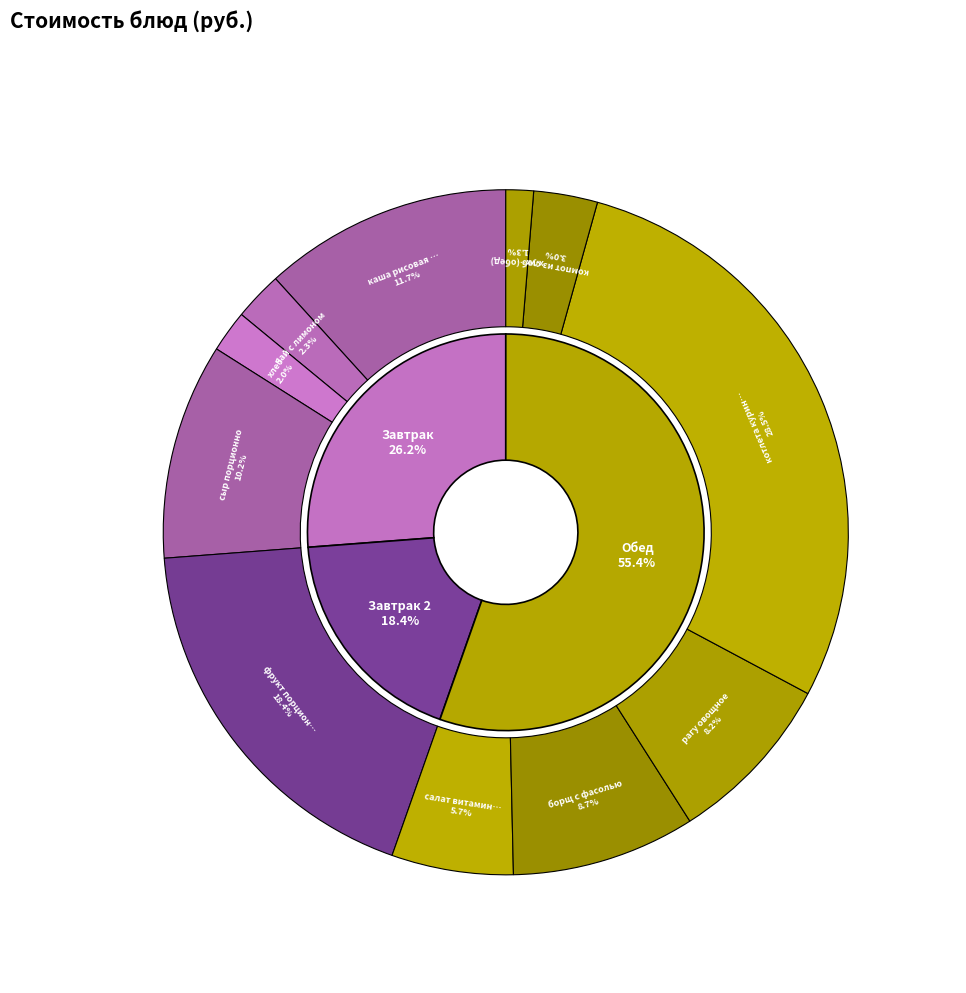

To the nearest percent, what percentage of the pie is чай с лимоном?

2%